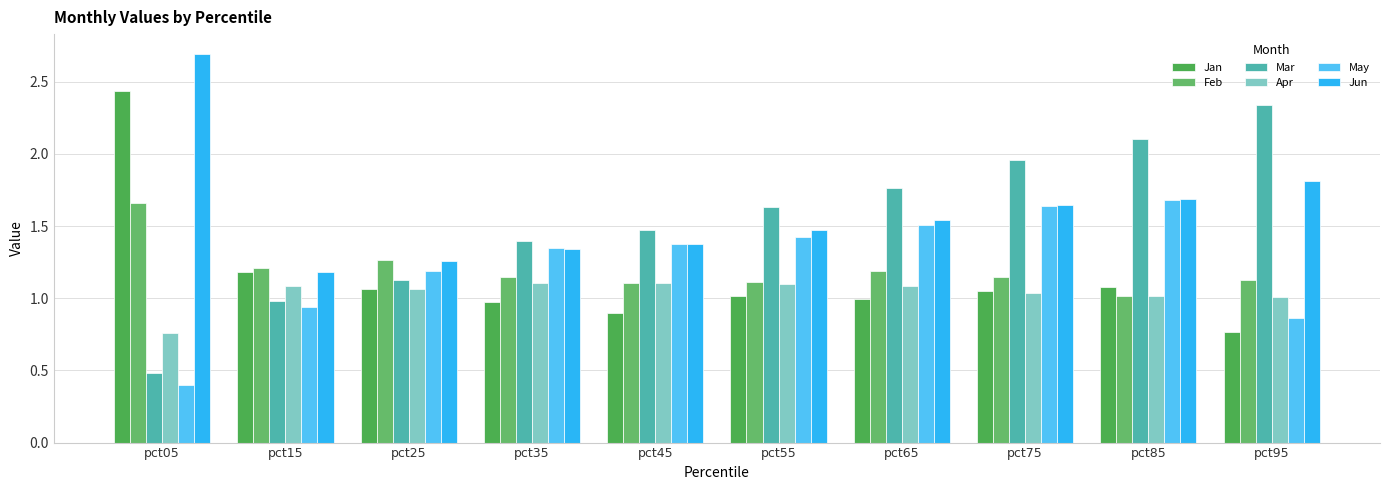

What is the smallest value displayed?

0.4